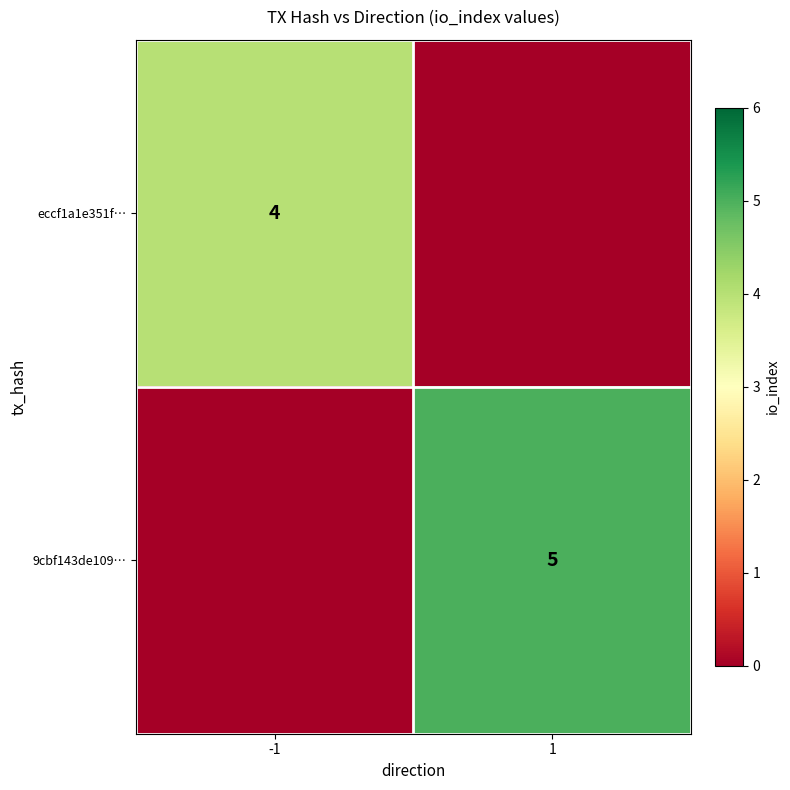

Is it true that 9cbf143de109… equals 5 at 1?

True